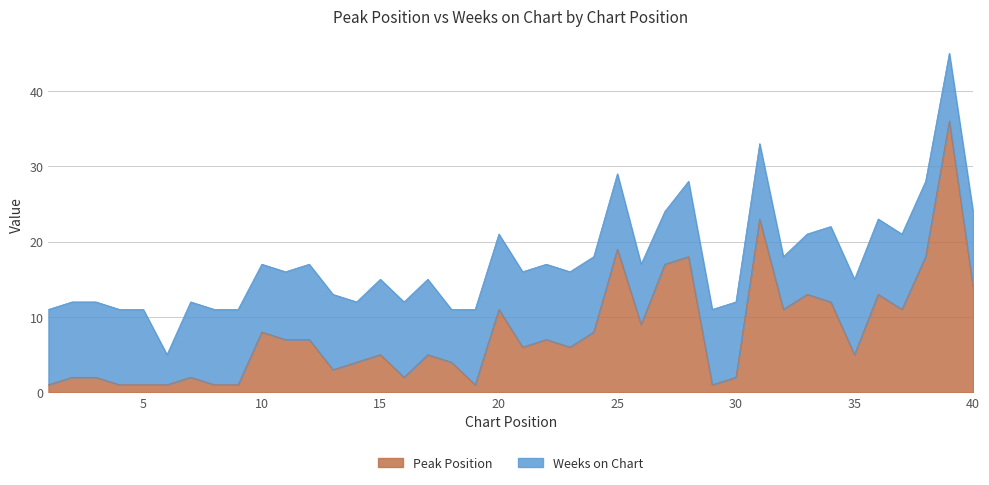

Is it true that the value at 40 is 14?

True